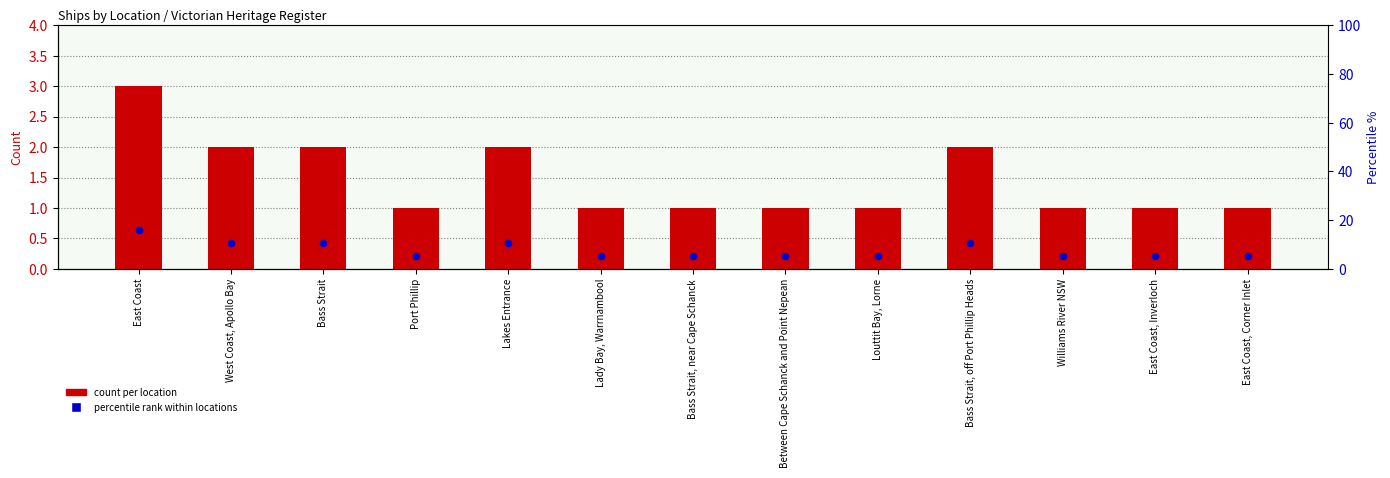

Which series has the largest Y range (max minus min)?

percentile rank within locations